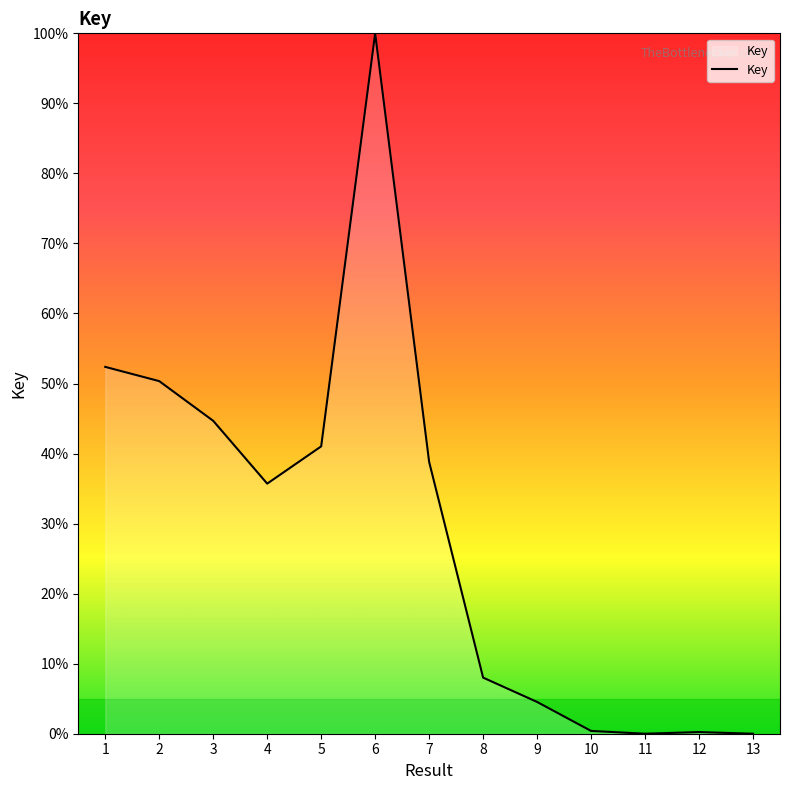

At which label is the value closest to 50?

2